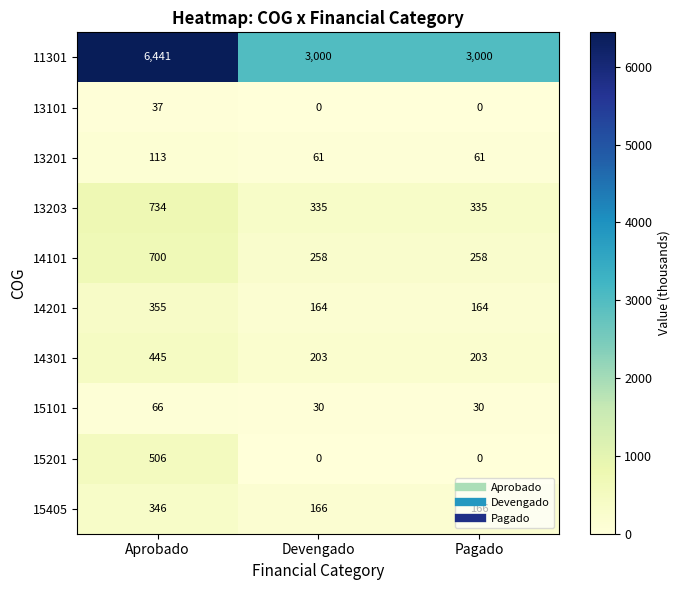

What is the average value of the 13201 series?

78